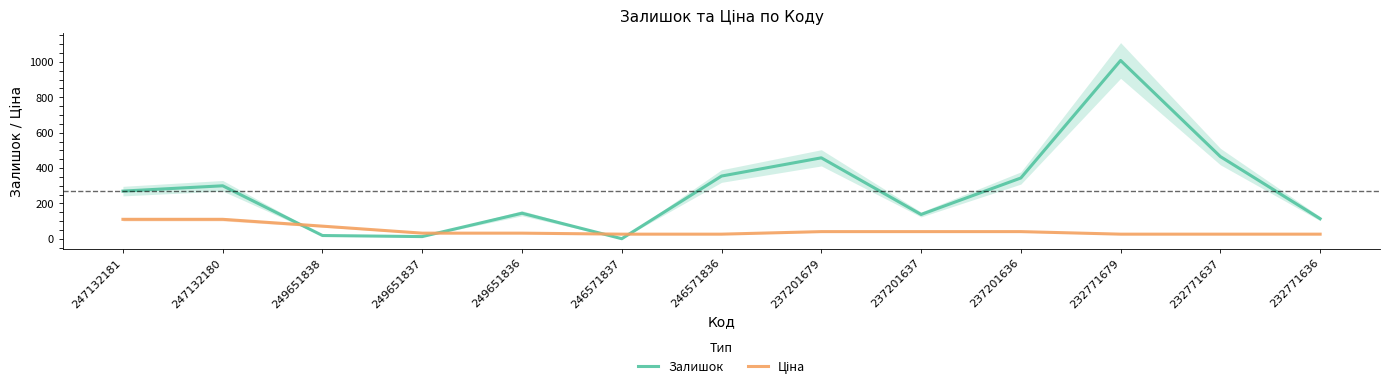

What is the average value of the Залишок series?

279.2